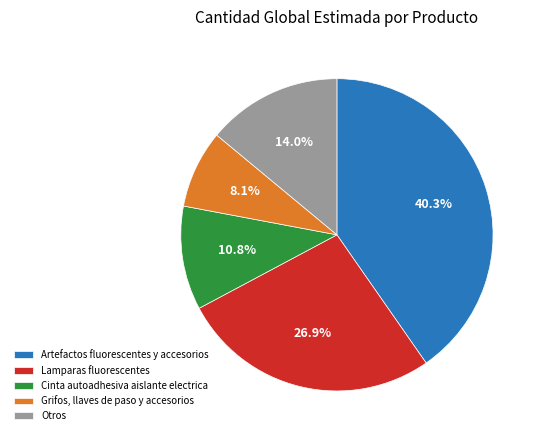

Which category has the smallest portion of the pie?

Grifos, llaves de paso y accesorios